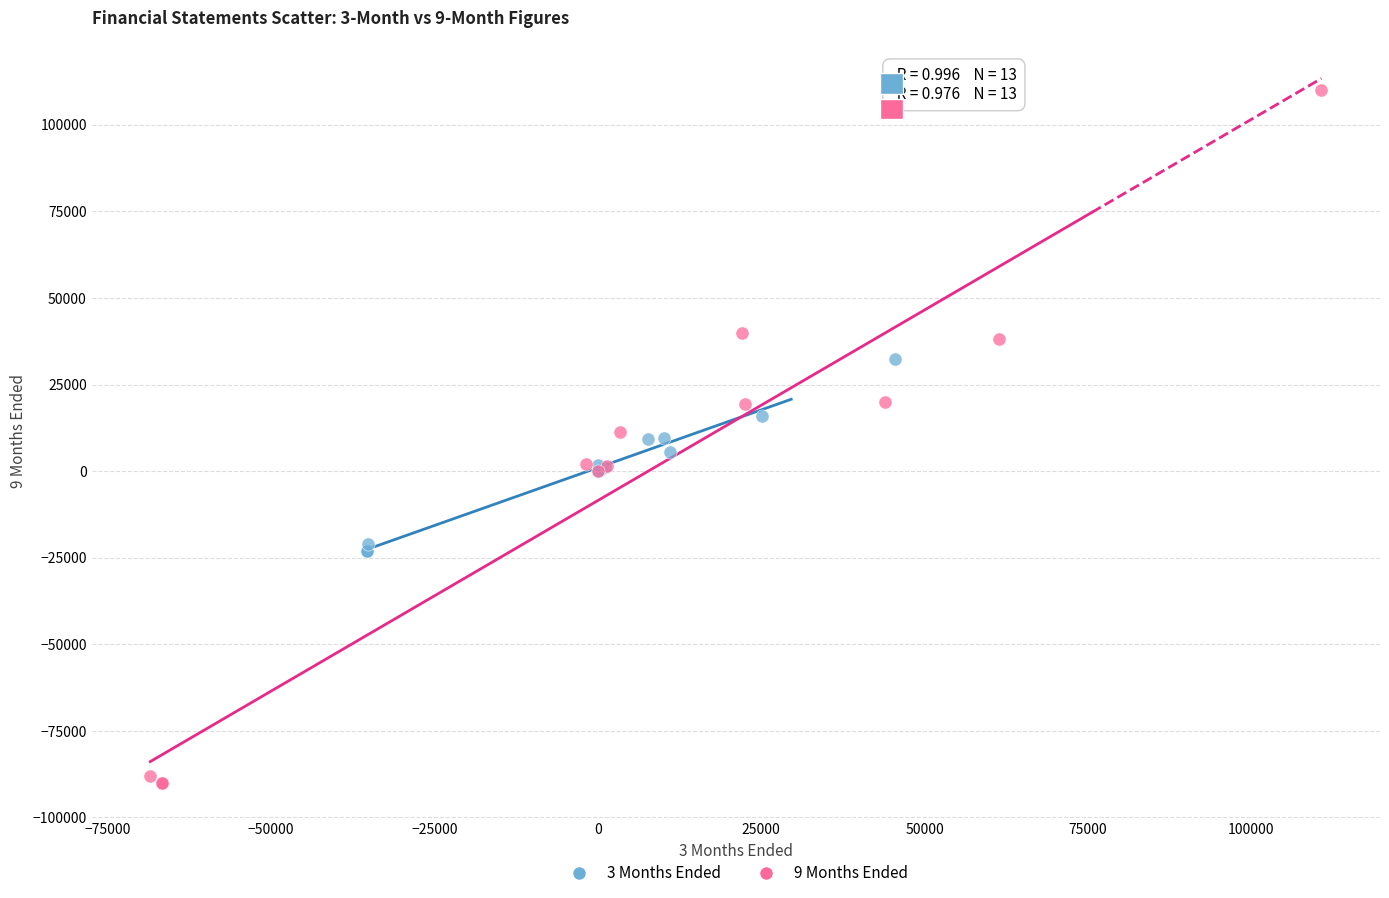

What are all the series names shown in the legend?

3 Months Ended, 9 Months Ended